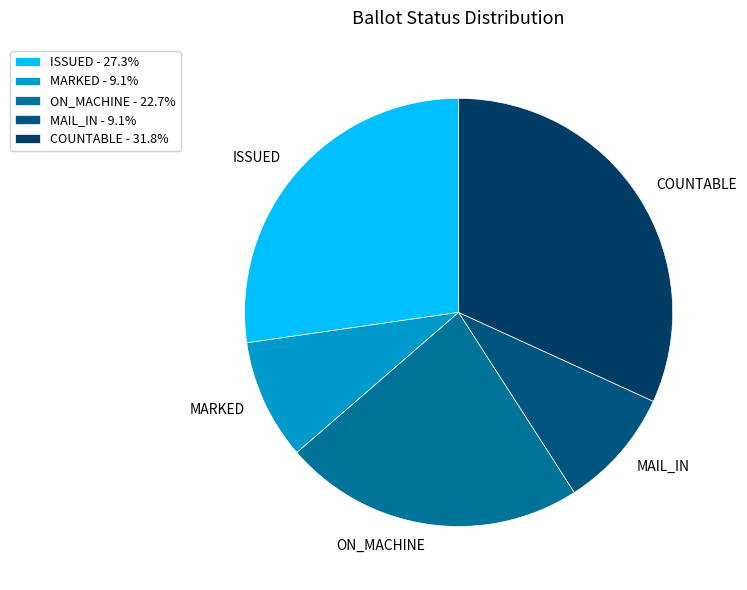

Is there any slice that represents more than half of the pie?

No